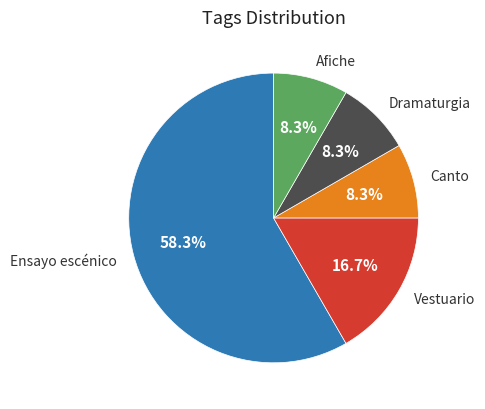

Is it true that Dramaturgia is 8% of the pie?

True